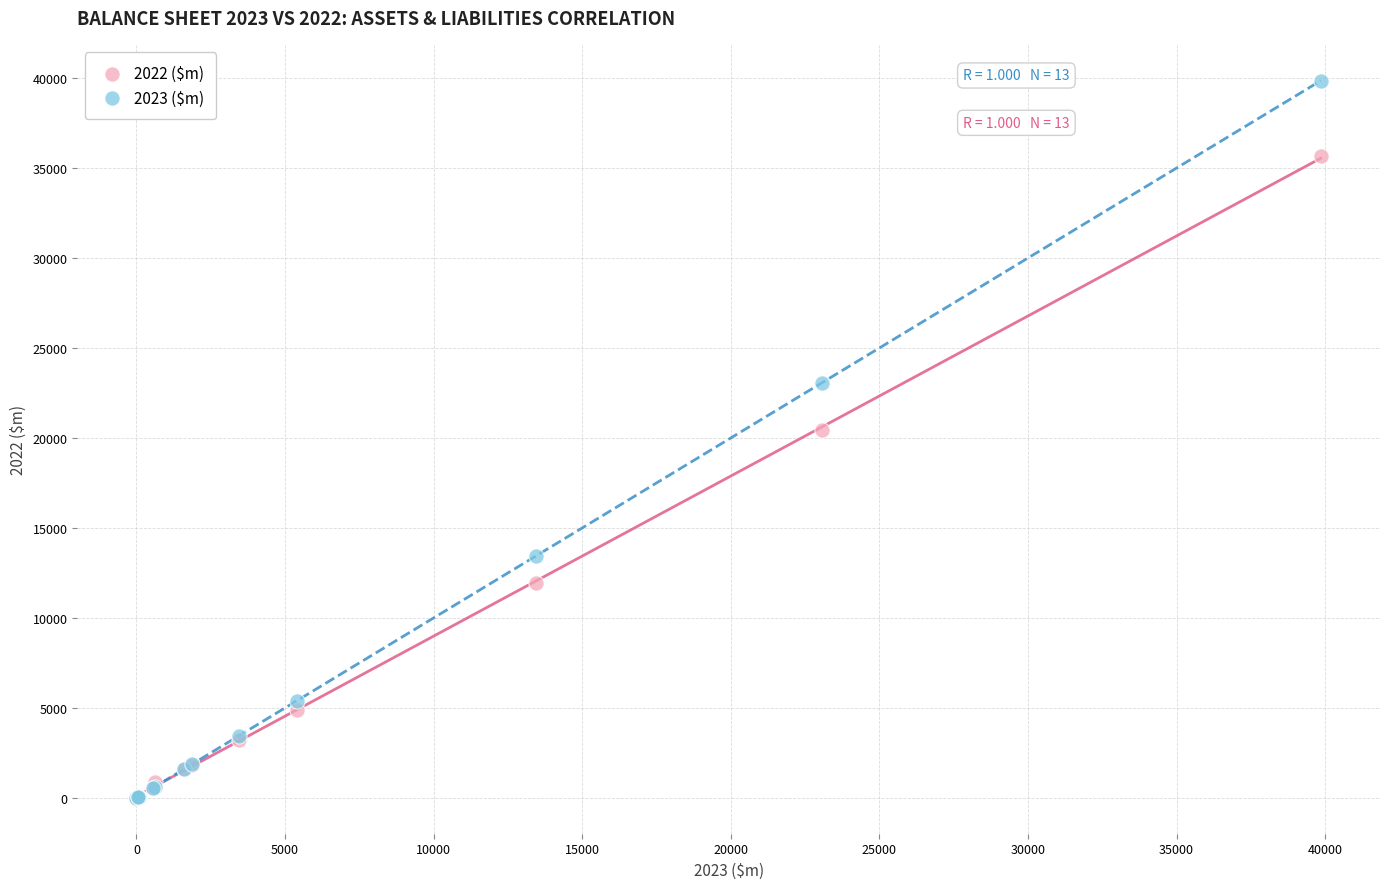

Which series has the widest spread of Y values?

2023 ($m)